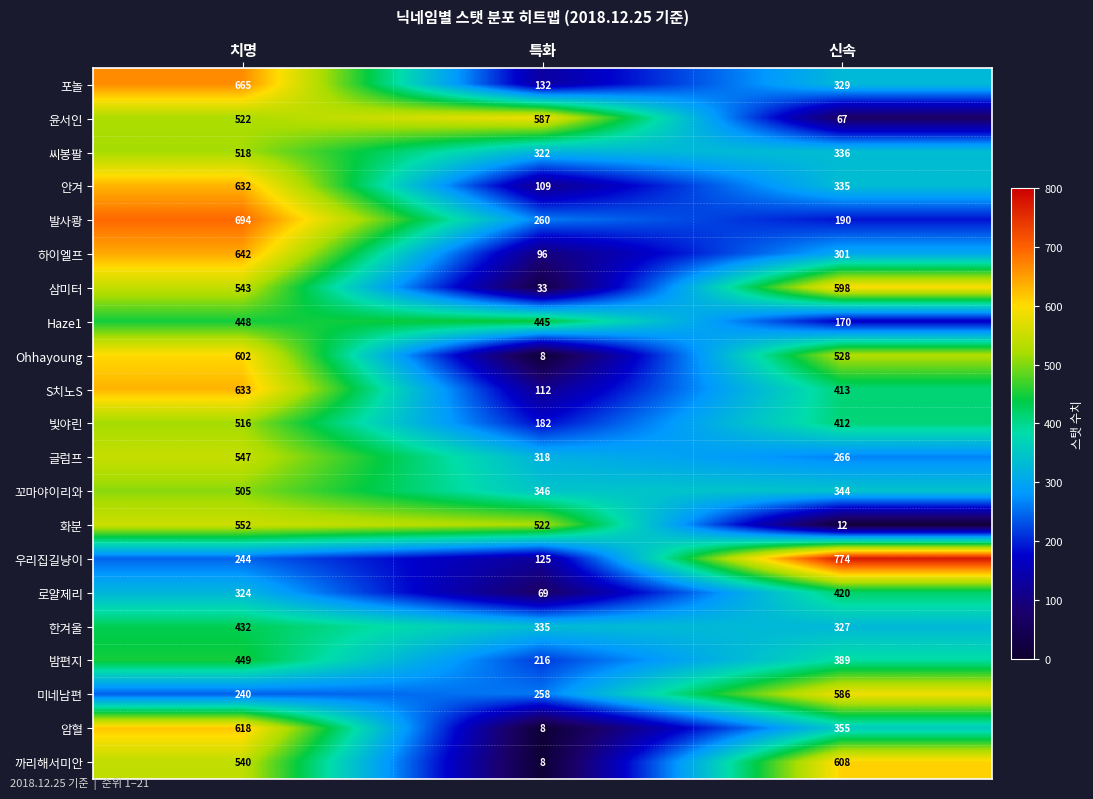

How many categories are shown in the chart?

3